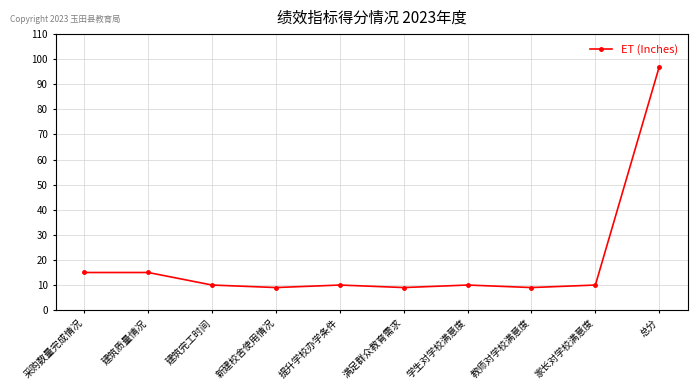

How many lines are shown in the chart?

1